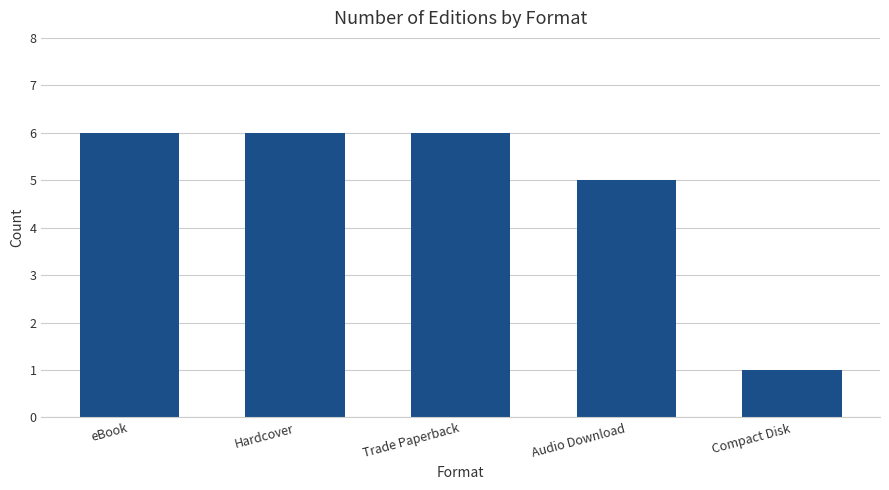

What is the difference between the values at eBook and Audio Download?

1